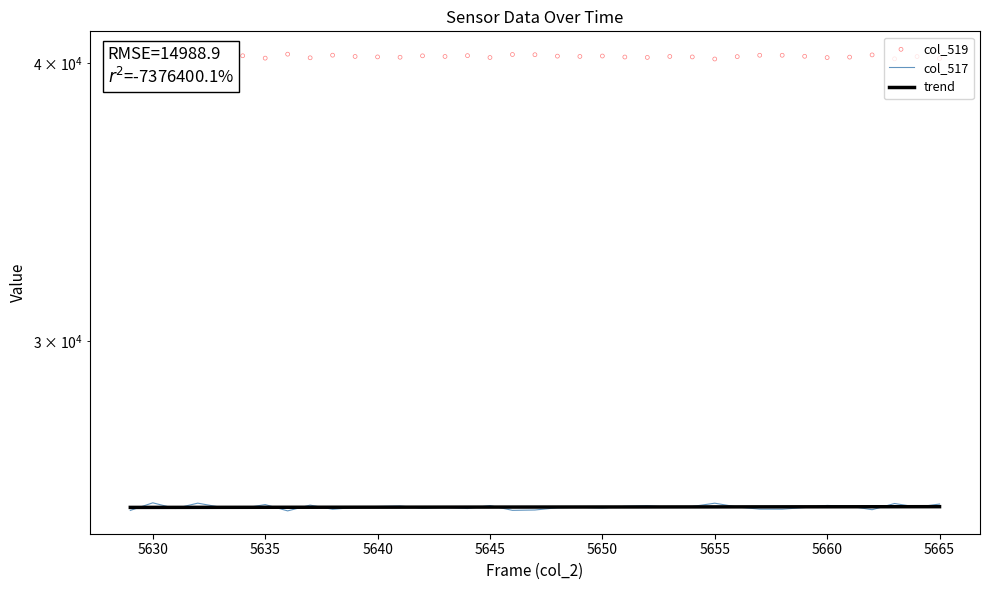

At how many categories does at least one series exceed 25838?

37